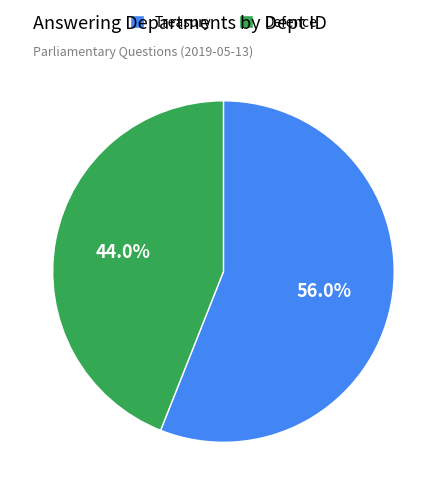

What percentage is the Defence slice, to the nearest percent?

44%